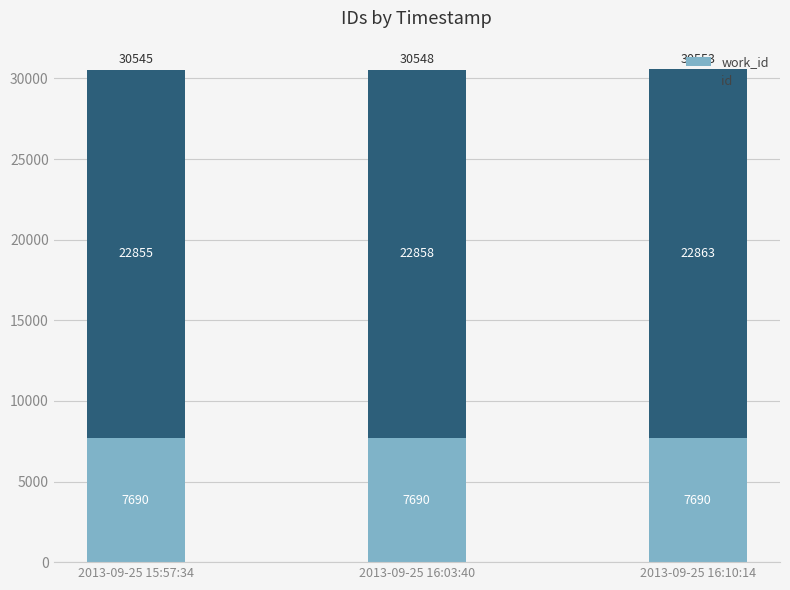

Count the number of categories in the chart.

3